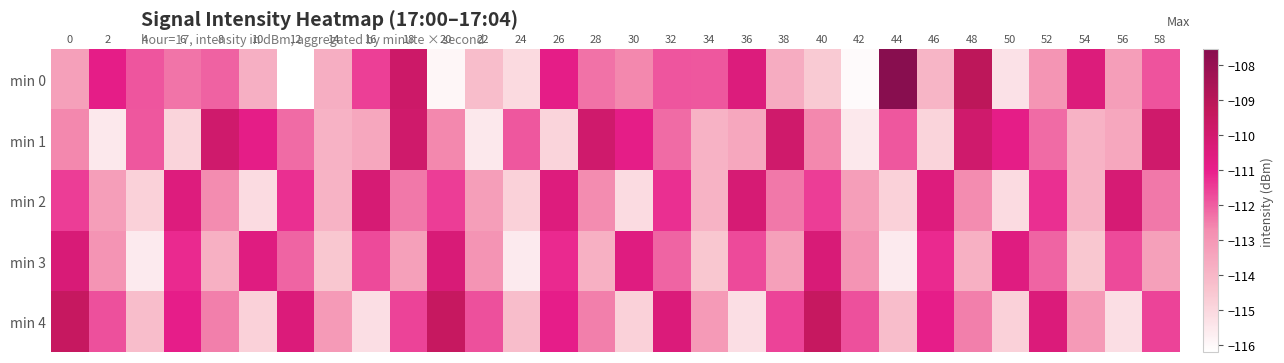

Rank the series by their average value, from lowest to highest.

min 0, min 3, min 2, min 1, min 4